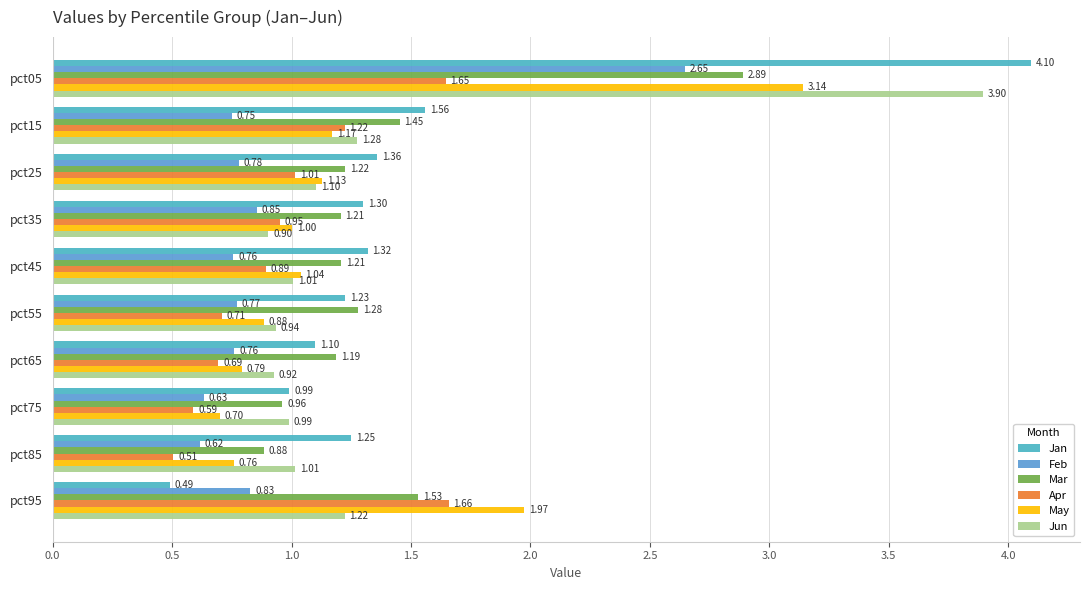

How many data points does each series have?

10